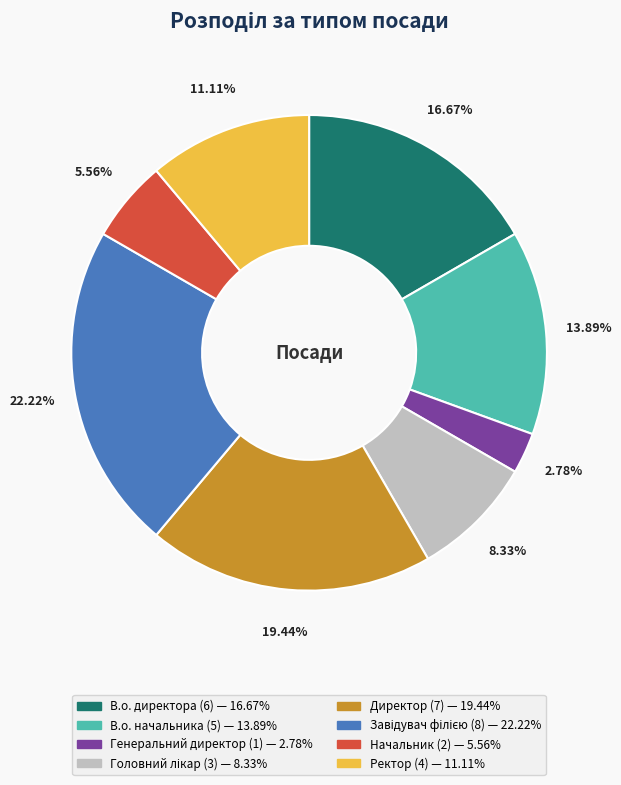

Which has a higher value, Ректор or Начальник?

Ректор